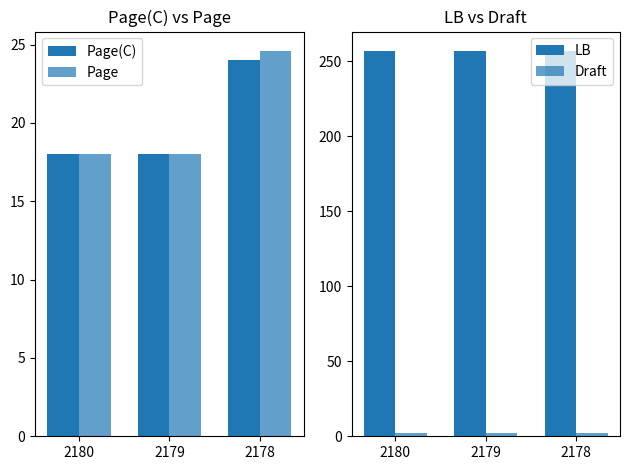

What are all the series names shown in the legend?

Page(C), Page, LB, Draft